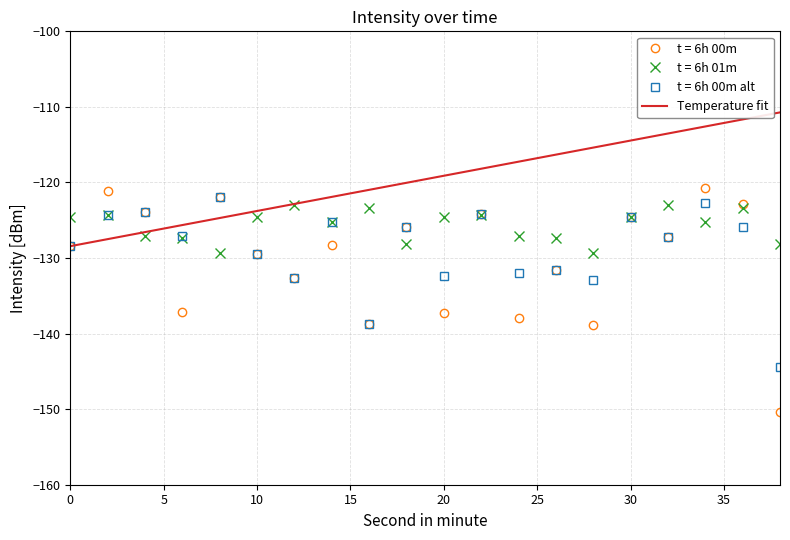

Which series has the largest total across all categories?

Temperature fit